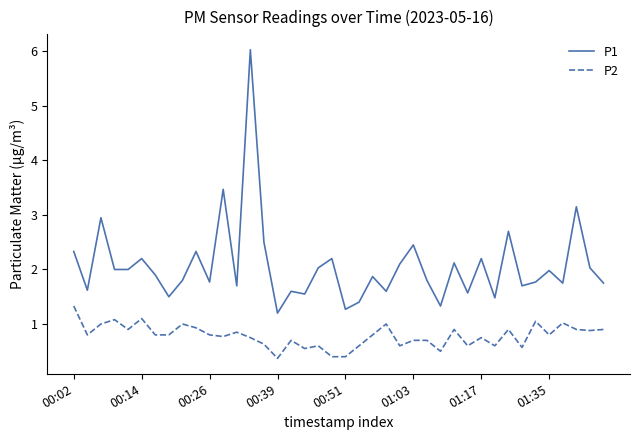

Which series has the largest range (max minus min)?

P1